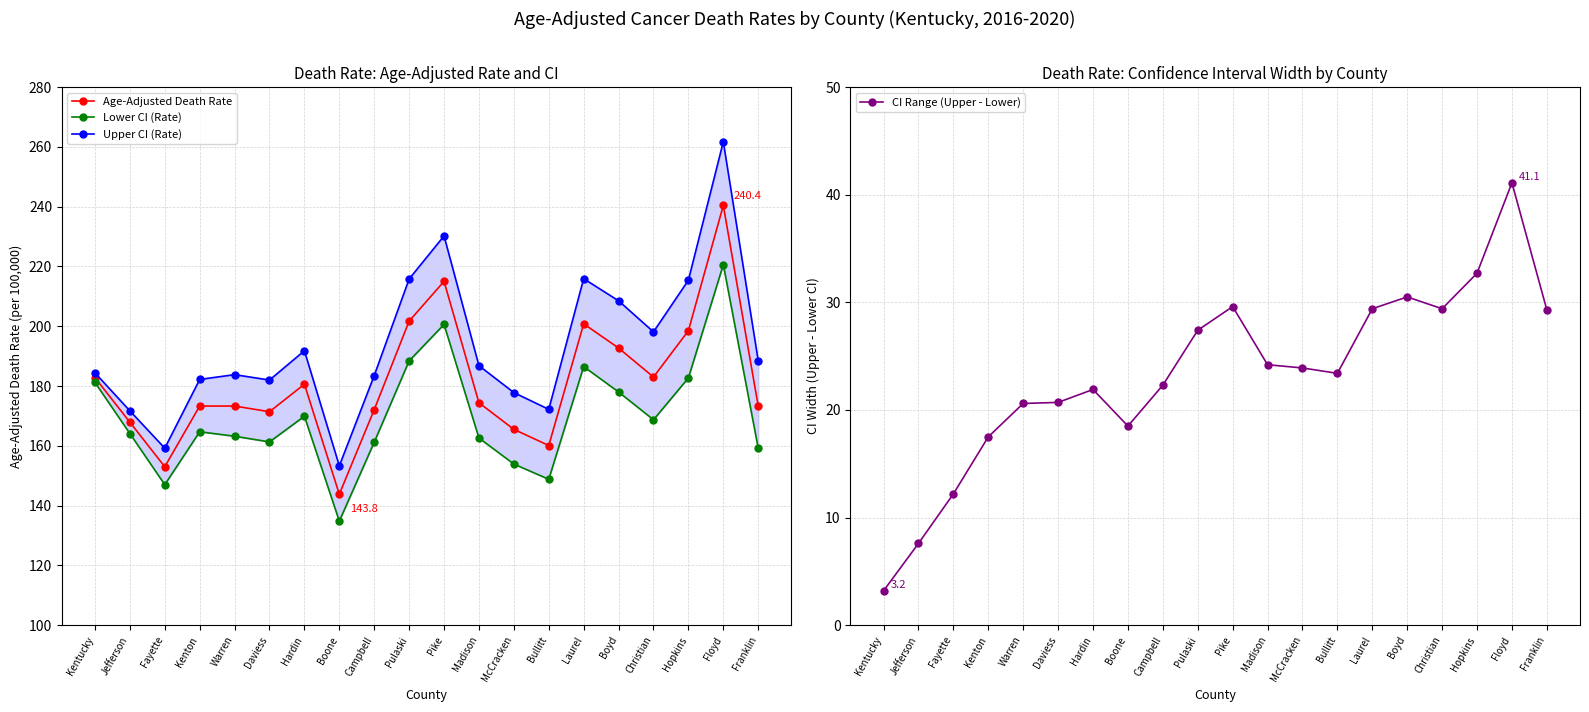

Between Jefferson and Hopkins, which is larger?

Hopkins